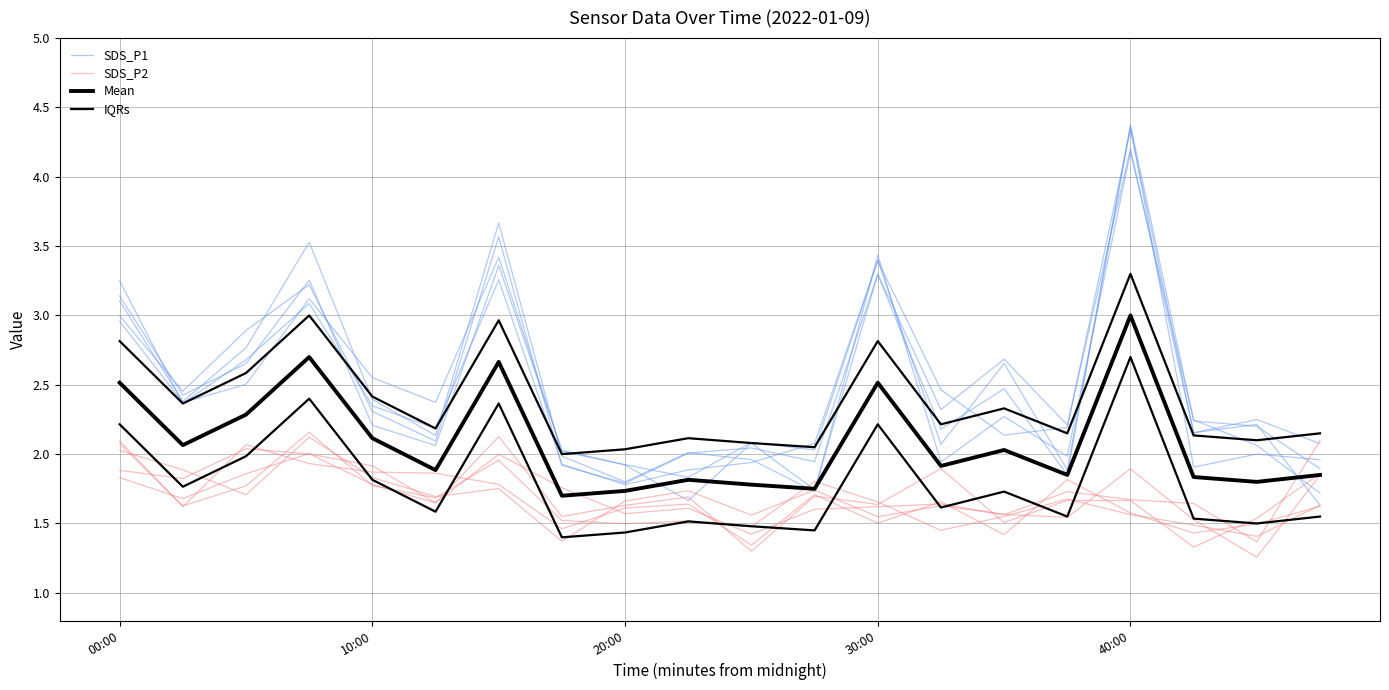

Count the number of data series in this chart.

4